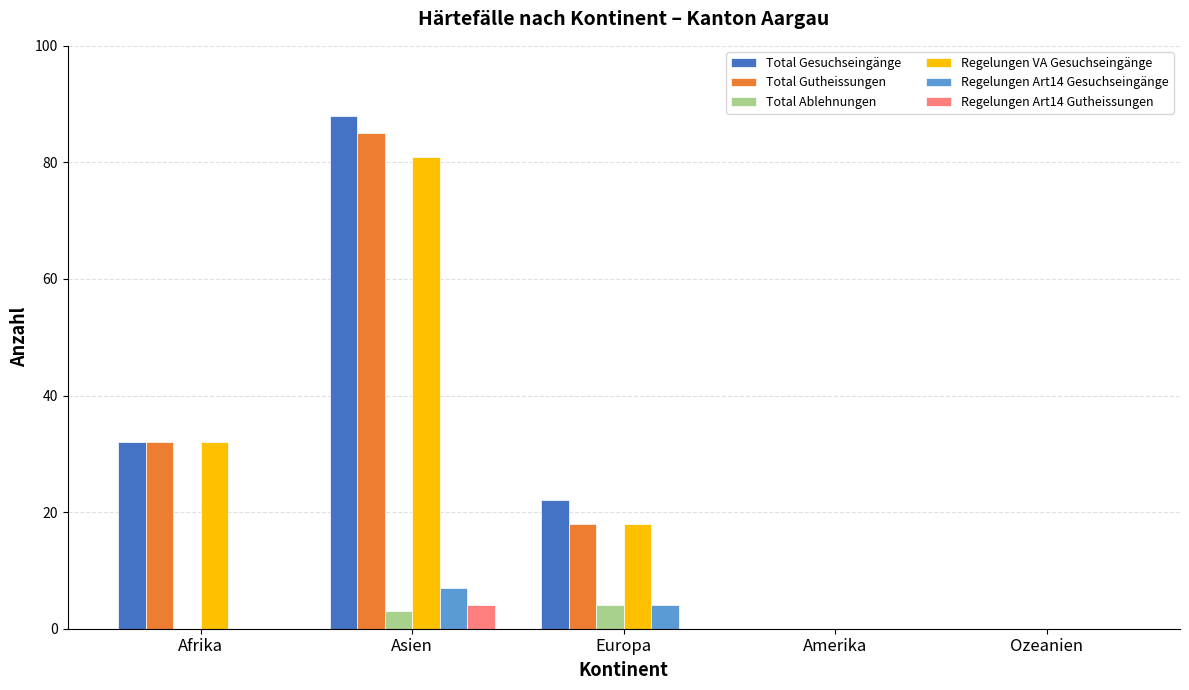

Which series changed the most between Europa and Ozeanien?

Total Gesuchseingänge